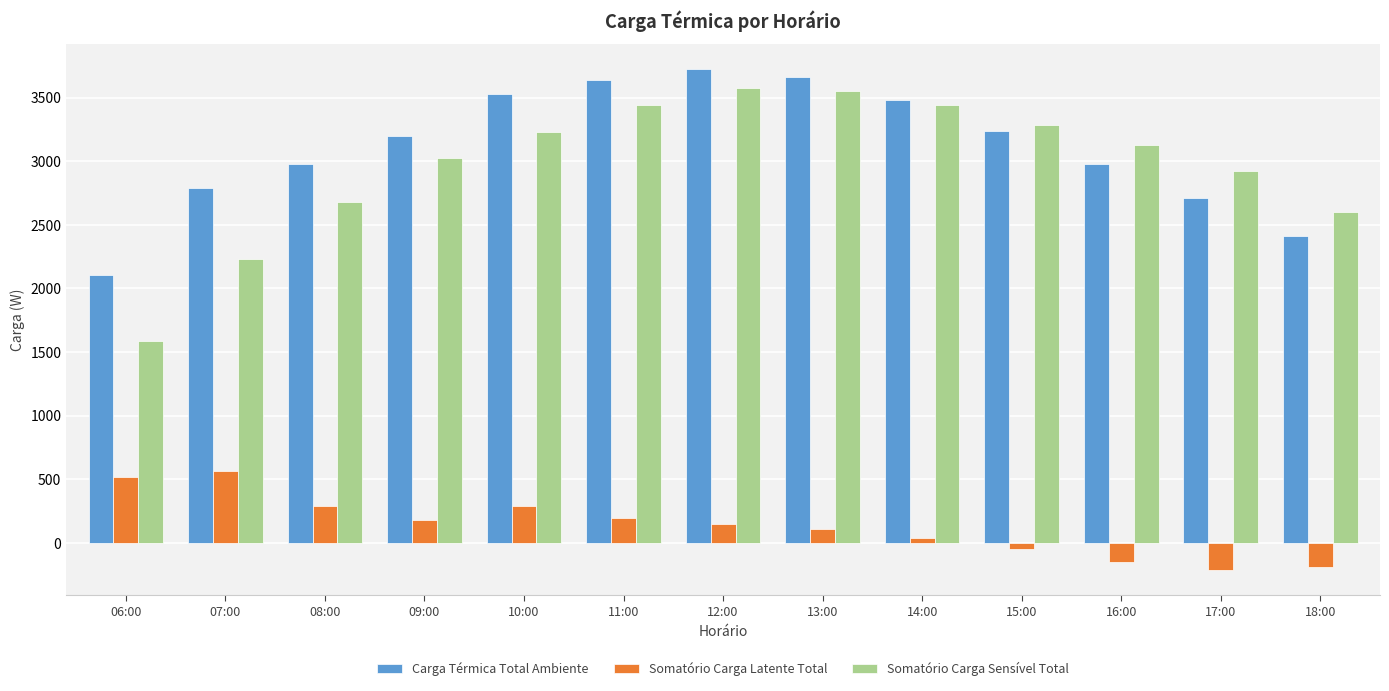

Is the value of Somatório Carga Sensível Total at 15:00 greater than the value of Carga Térmica Total Ambiente at 09:00?

Yes